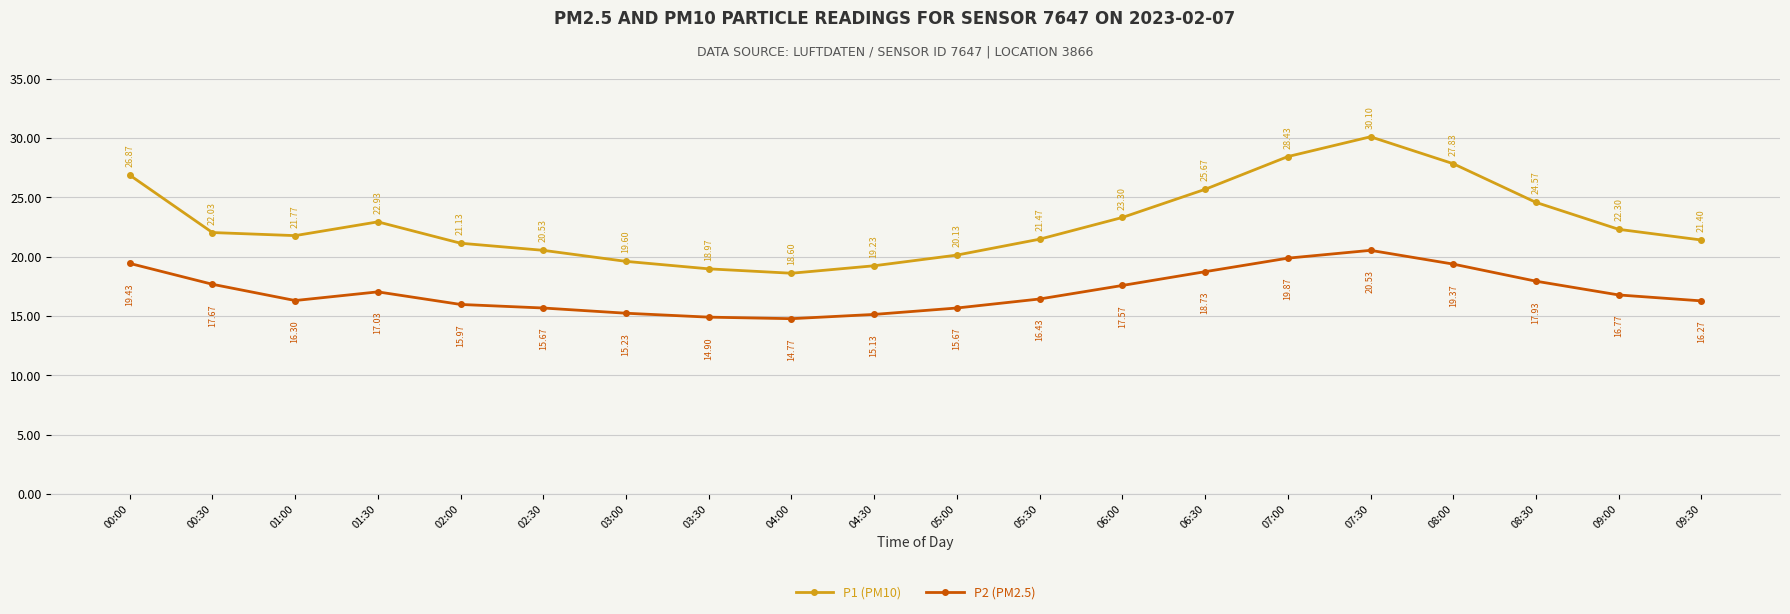

Is it true that P2 (PM2.5) equals 6.1 at 01:00?

False